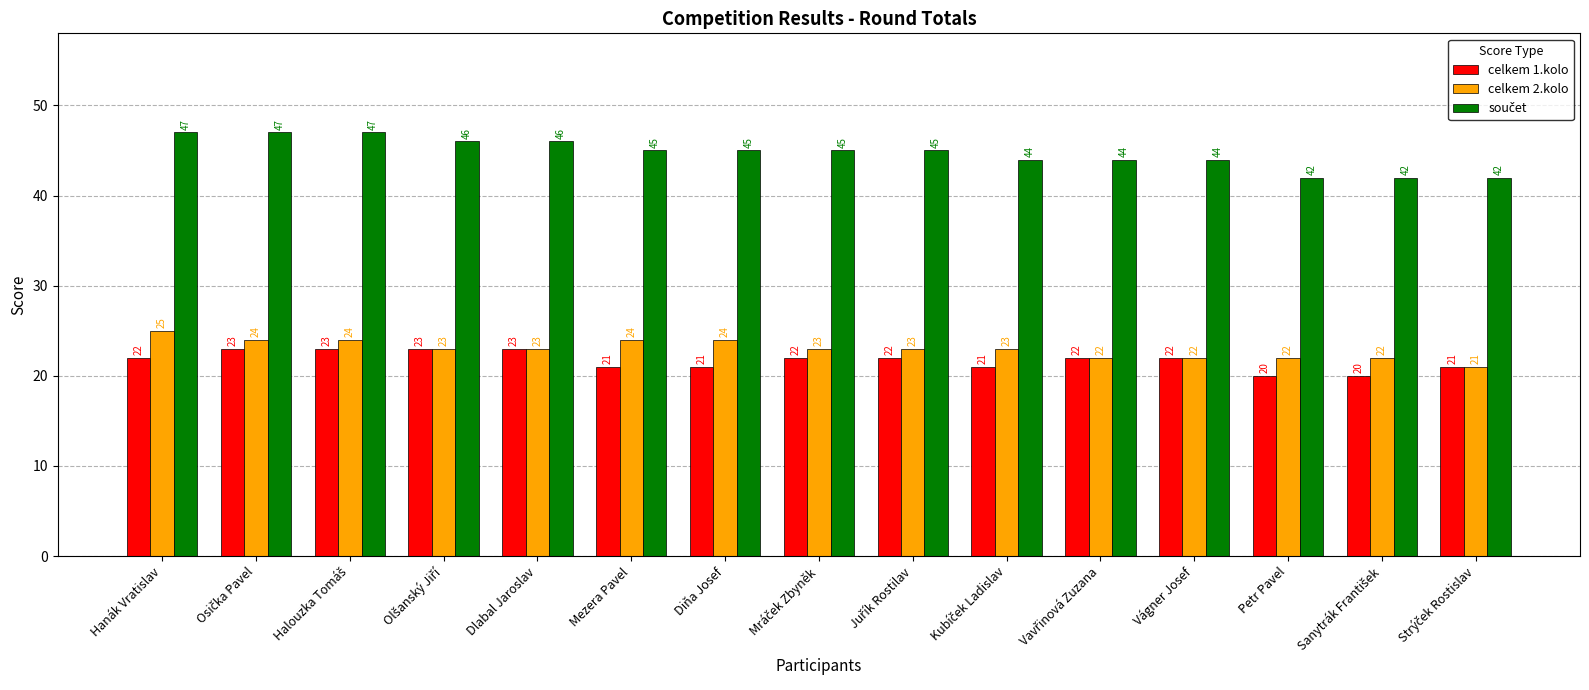

What is the minimum value for celkem 1.kolo?

20